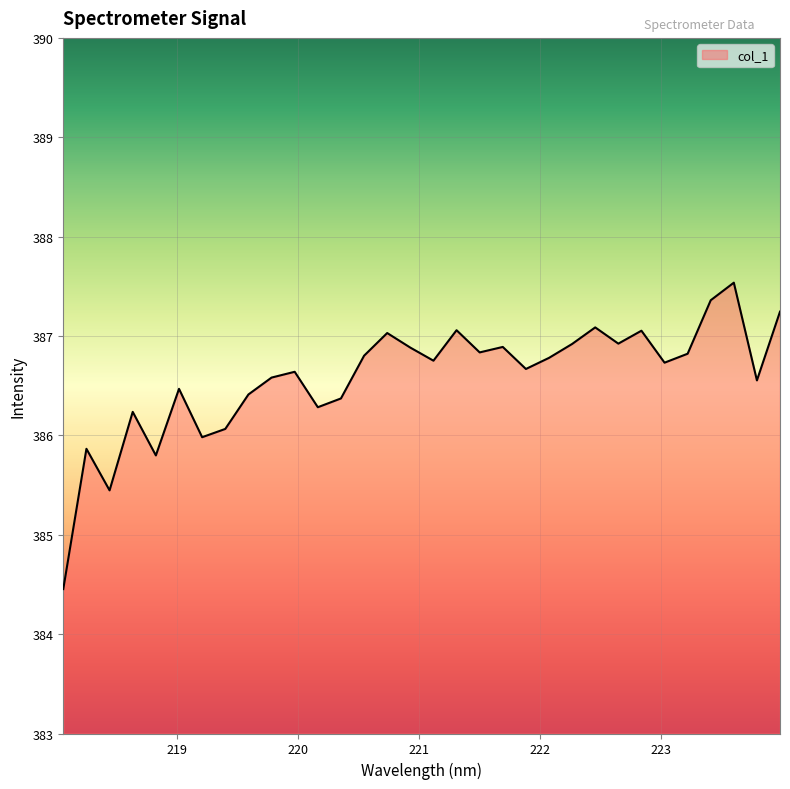

What is the difference between the maximum and minimum values?

3.1